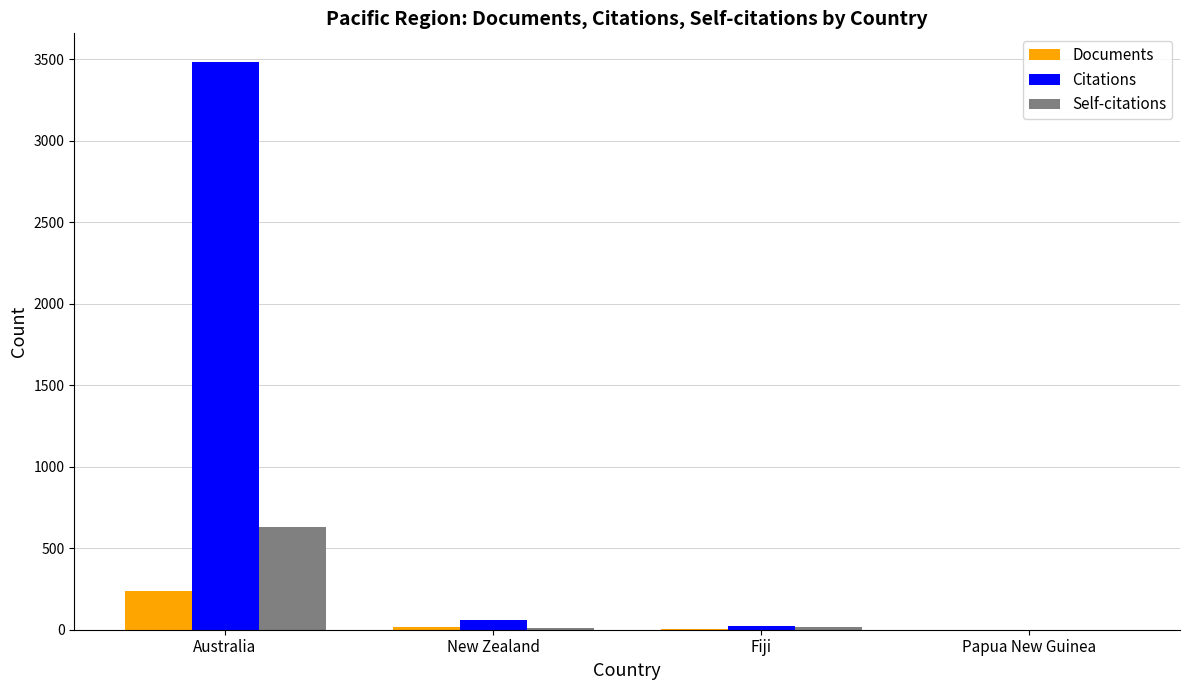

What is the sum of all Self-citations values?

651